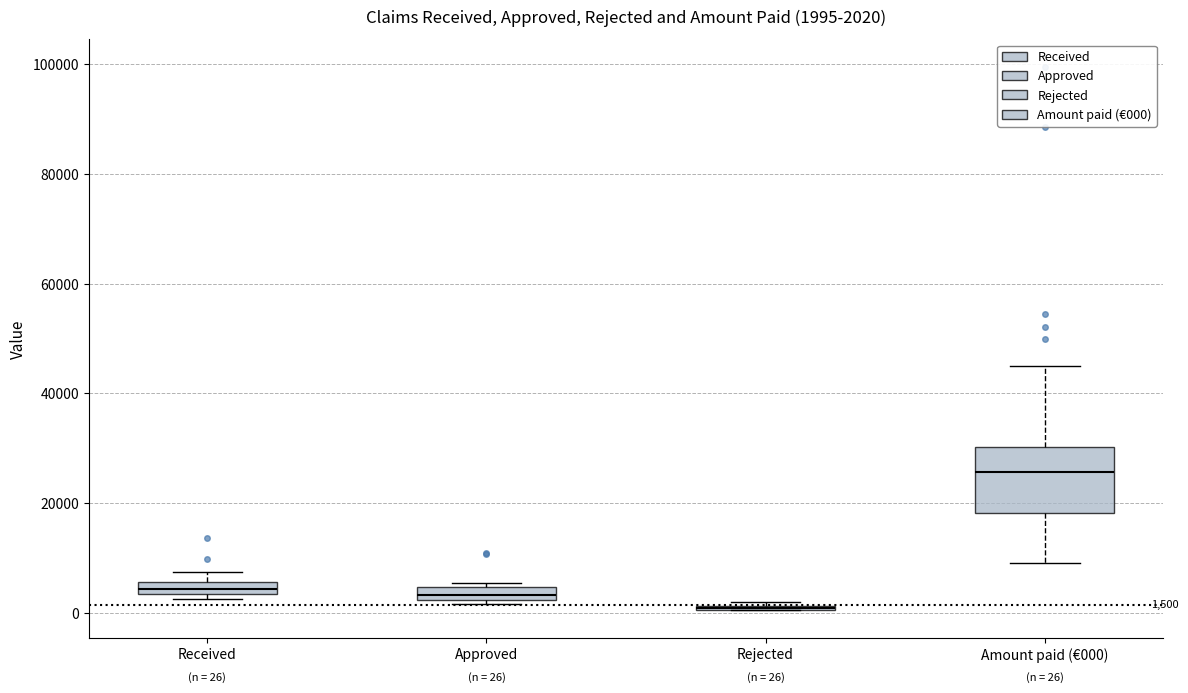

Which box is the tallest, from its lower edge to its upper edge?

Amount paid (€000)